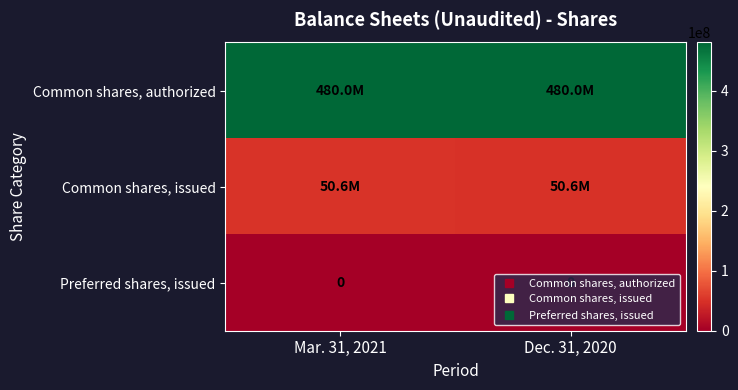

What is the sum of the Common shares, issued values at Dec. 31, 2020 and Mar. 31, 2021?

101240501